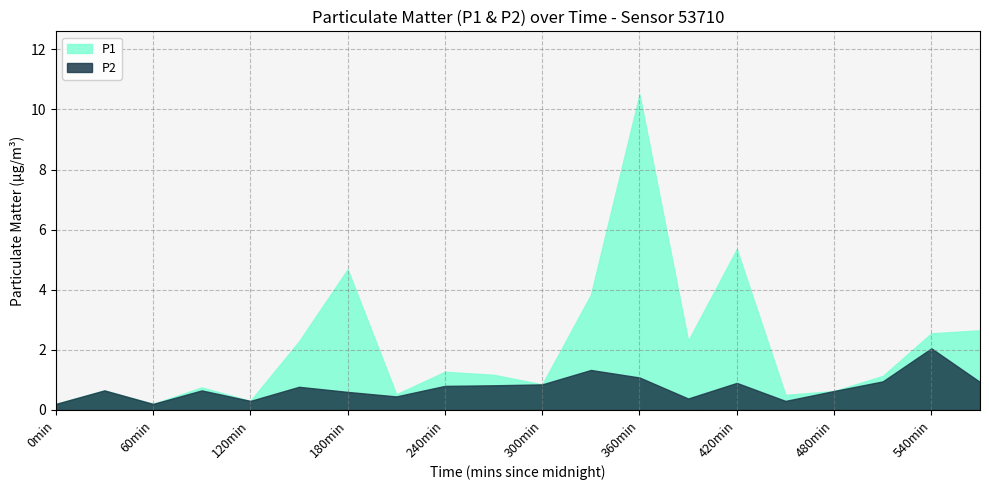

Which series has the widest spread of values?

P1